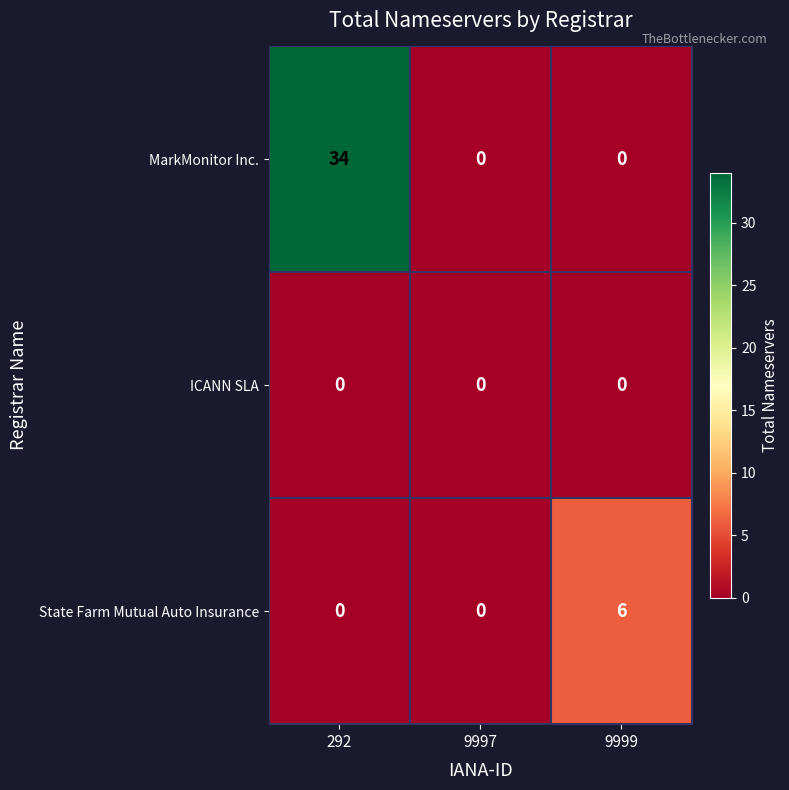

Reading left to right, what are all the values shown in this chart?

MarkMonitor Inc.: 34	0	0
ICANN SLA: 0	0	0
State Farm Mutual Auto Insurance: 0	0	6